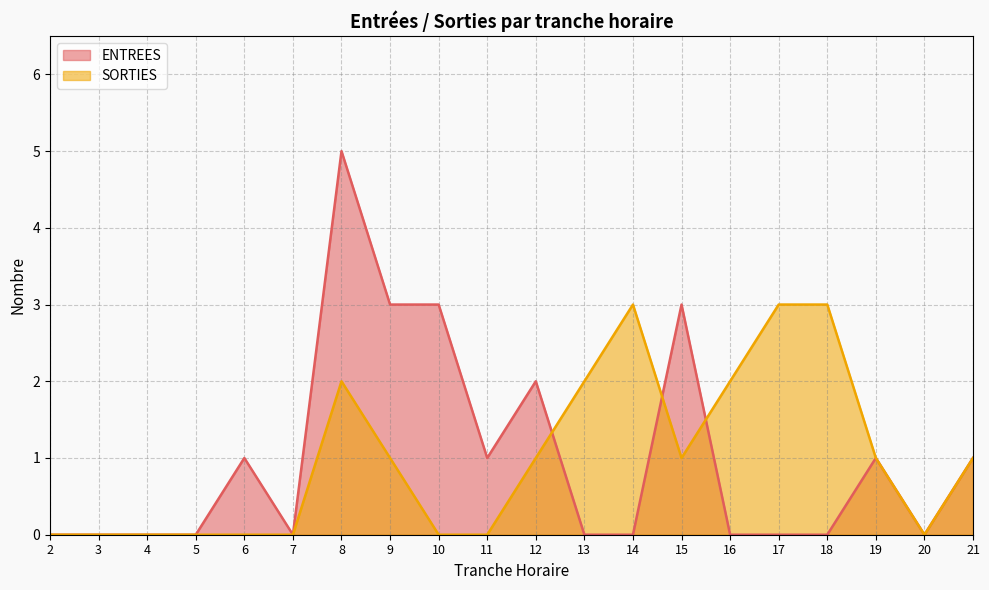

What is the difference between the maximum and minimum values in the ENTREES series?

5